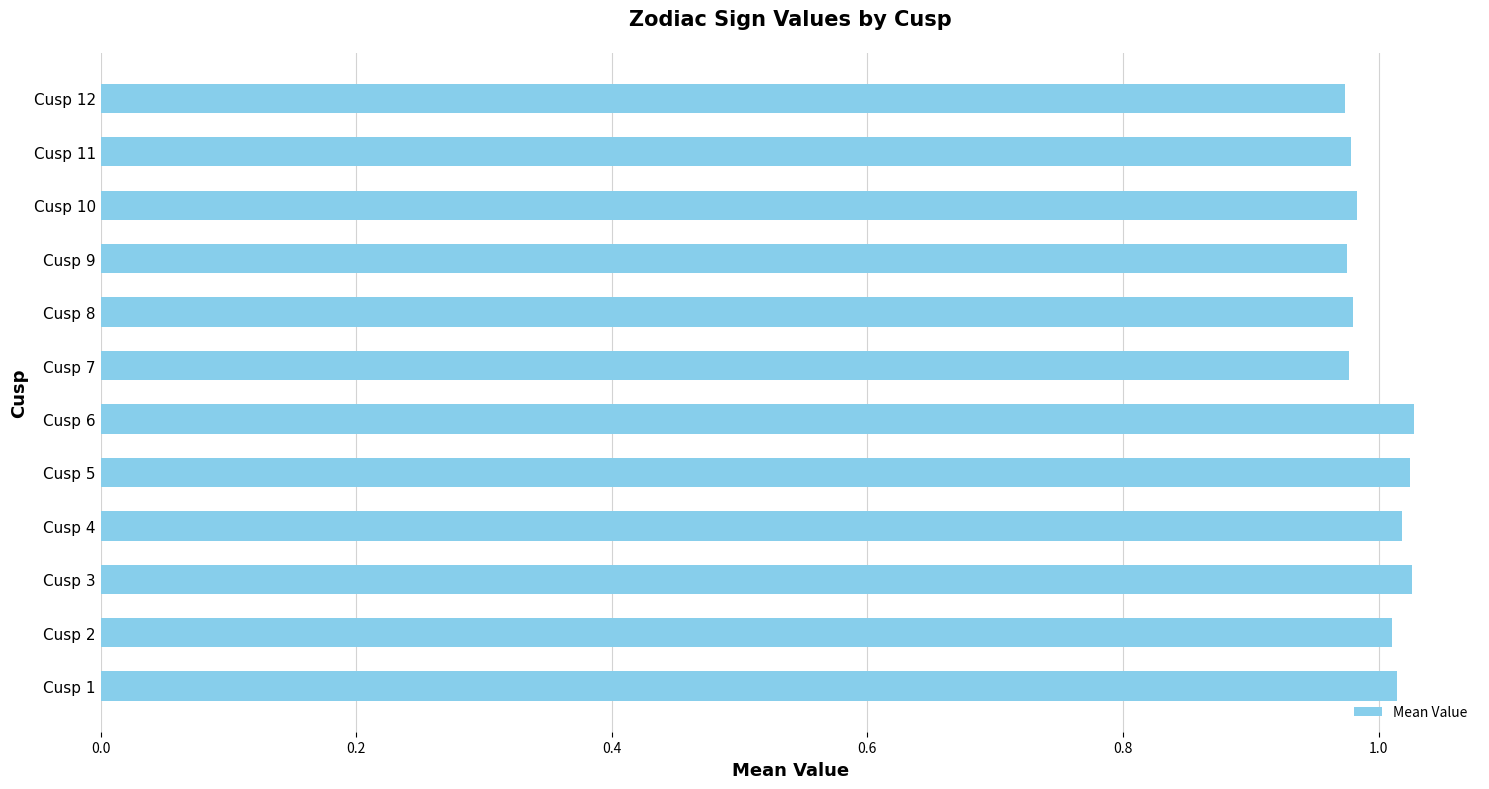

Count the number of values greater than 1.

6